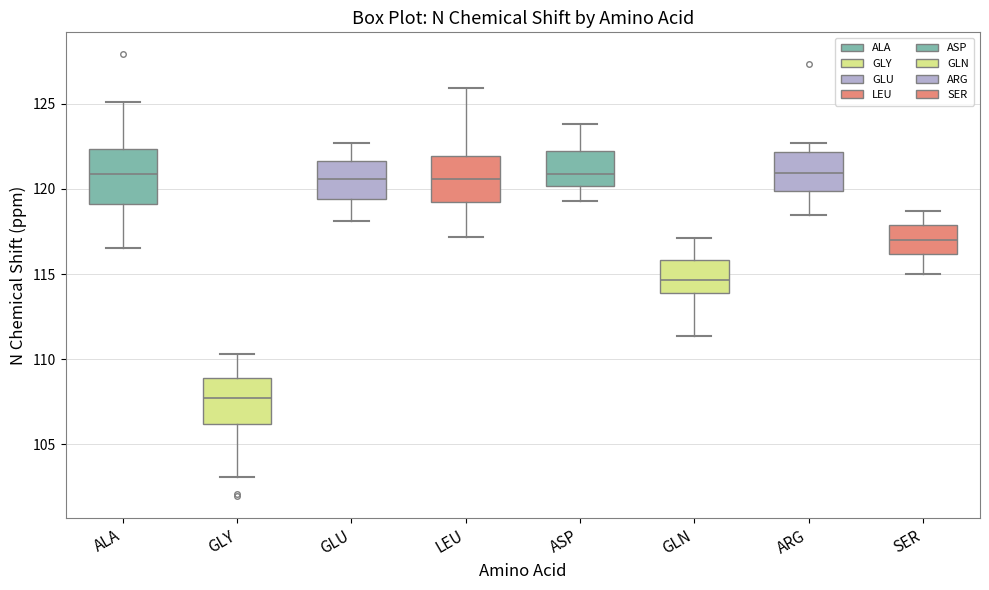

Reading left to right, read every box against the y-axis: the position of its median line, the range the box covers, and the ends of its whiskers. The values are not printed on the chart, so give them approximately, as read against the axis.

ALA: median 121.0, box 119.0 to 122.5, whiskers 116.5 to 125.0
GLY: median 107.5, box 106.0 to 109.0, whiskers 103.0 to 110.5
GLU: median 120.5, box 119.5 to 121.5, whiskers 118.0 to 122.5
LEU: median 120.5, box 119.5 to 122.0, whiskers 117.0 to 126.0
ASP: median 121.0, box 120.0 to 122.5, whiskers 119.5 to 124.0
GLN: median 114.5, box 114.0 to 116.0, whiskers 111.5 to 117.0
ARG: median 121.0, box 120.0 to 122.0, whiskers 118.5 to 122.5
SER: median 117.0, box 116.0 to 118.0, whiskers 115.0 to 118.5